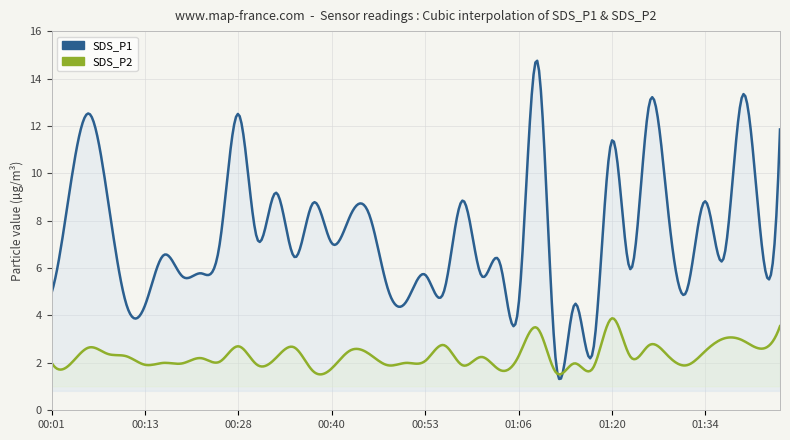

The value of SDS_P2 at 00:38 is 1.0. True or false?

False